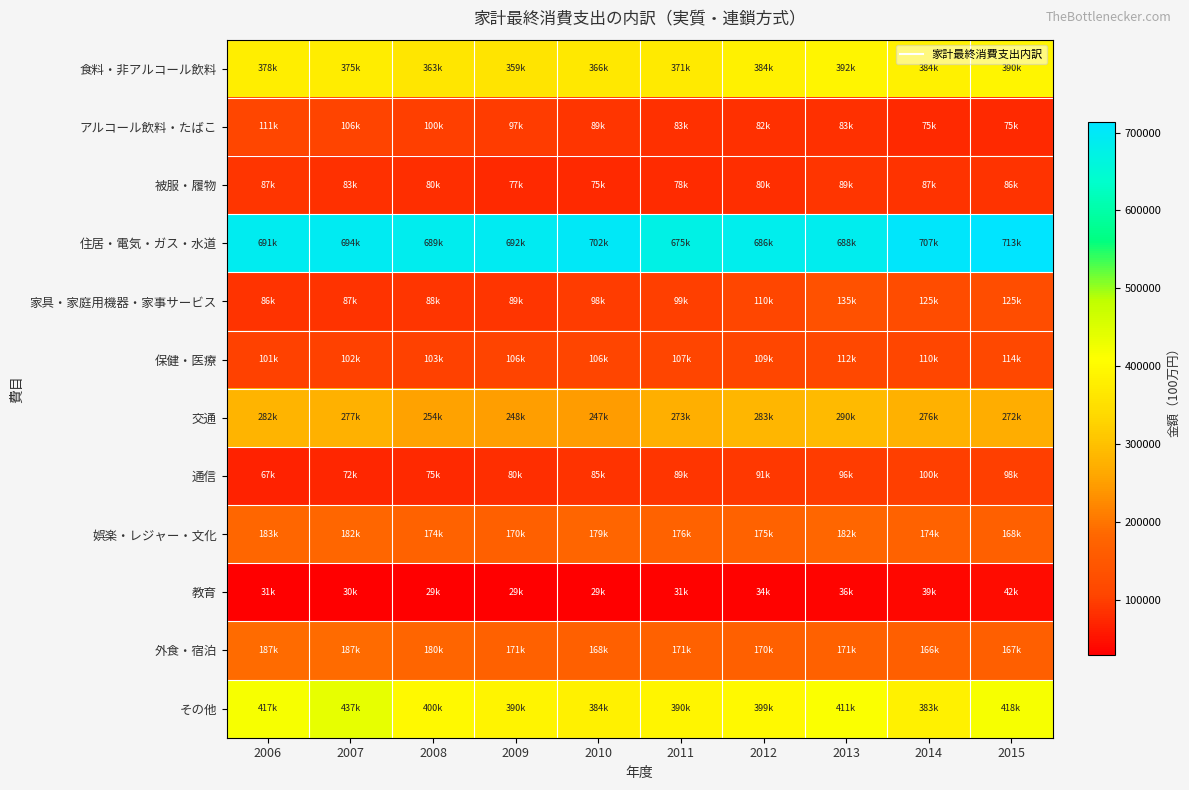

What is the difference between the highest and lowest values at 2008?

659957.5